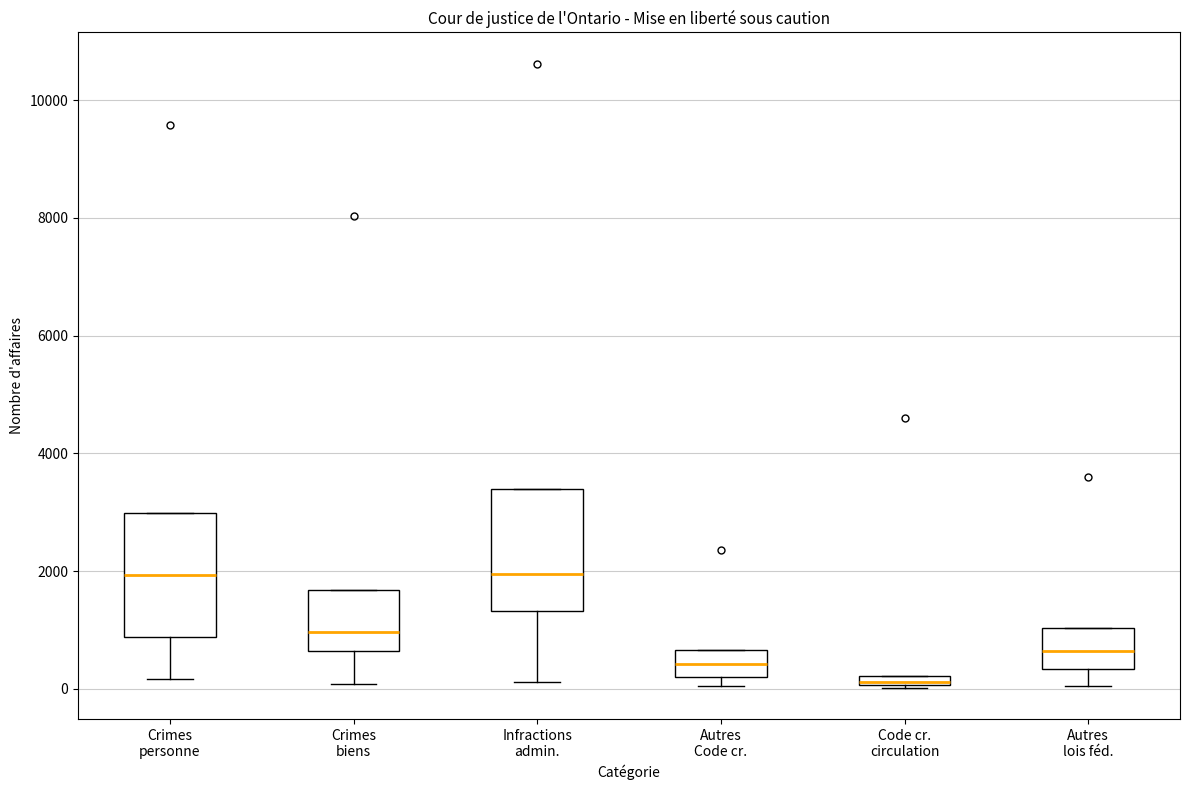

Where is the lower edge of the box for Code cr. circulation on the y-axis? The values are not printed on the chart, so give them approximately, as read against the axis.

0